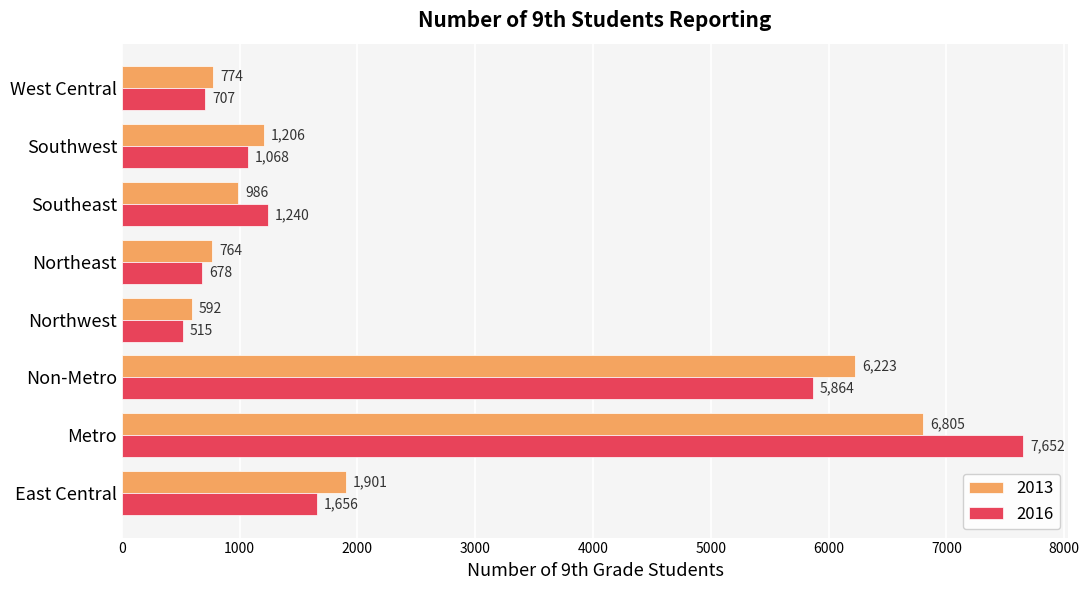

Count the number of data series in this chart.

2